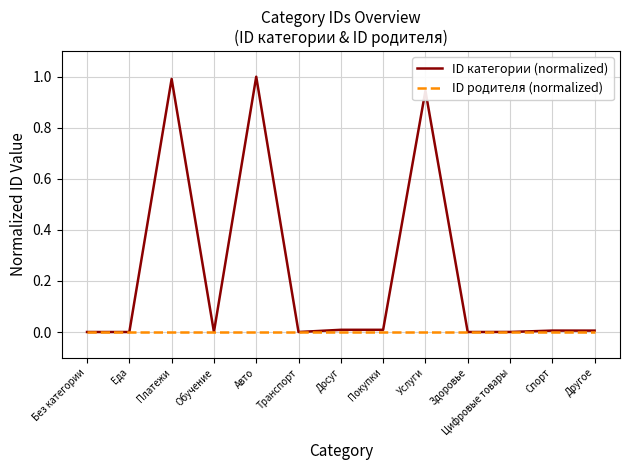

What are all the series names shown in the legend?

ID категории (normalized), ID родителя (normalized)